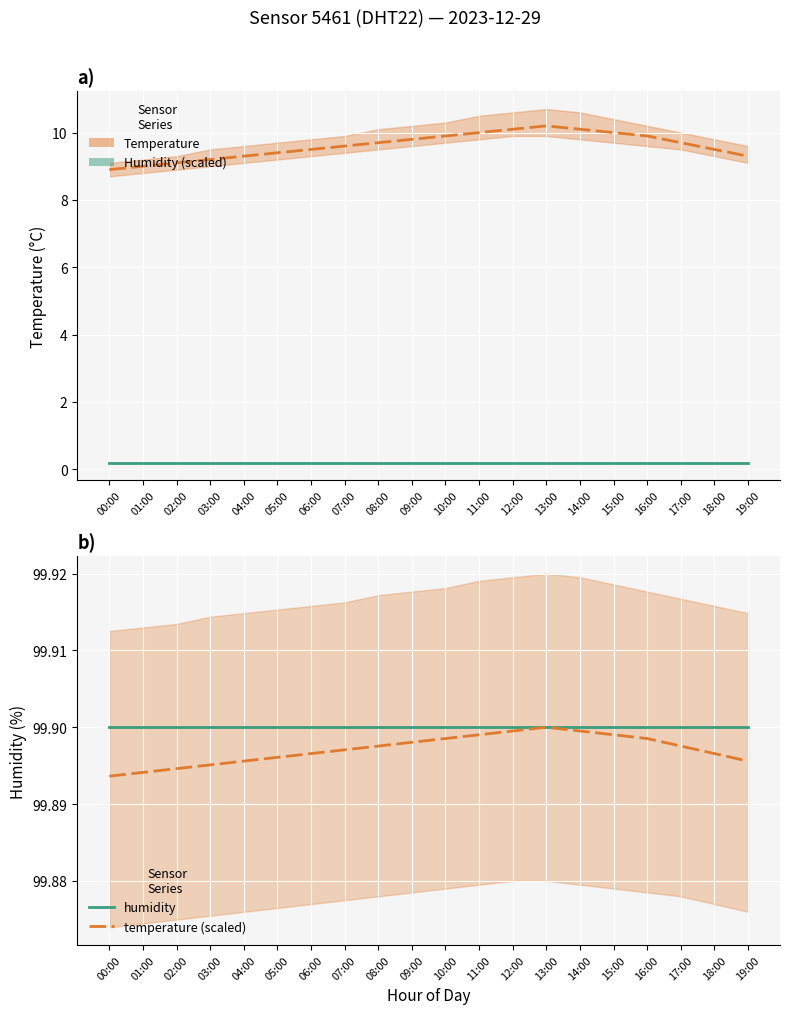

True or false: humidity and temperature (scaled) cross at least once.

False